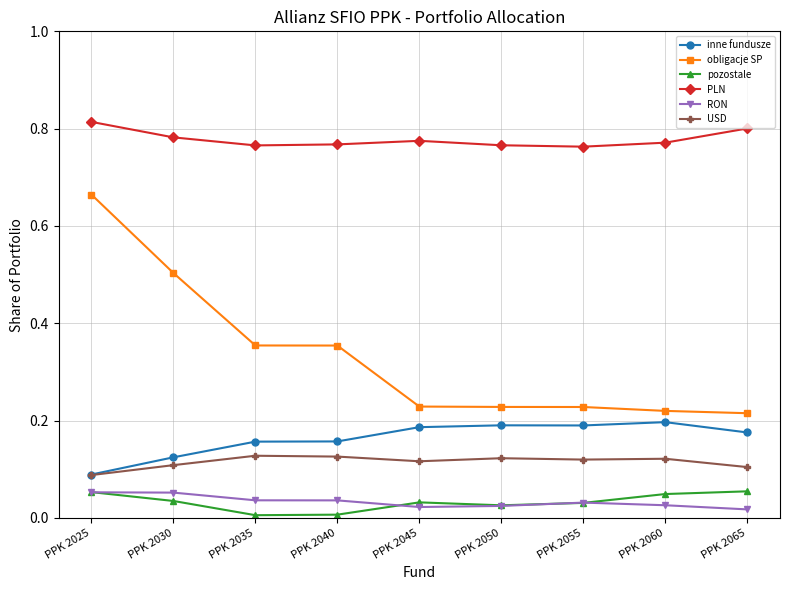

Which series changed the most between PPK 2040 and PPK 2045?

obligacje SP